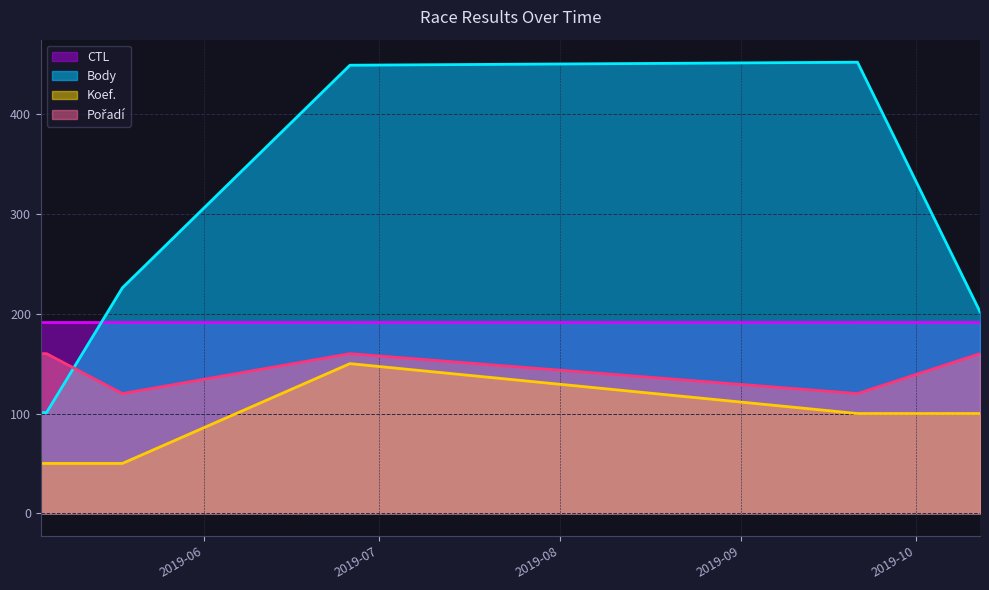

Which series has the largest total across all categories?

Body